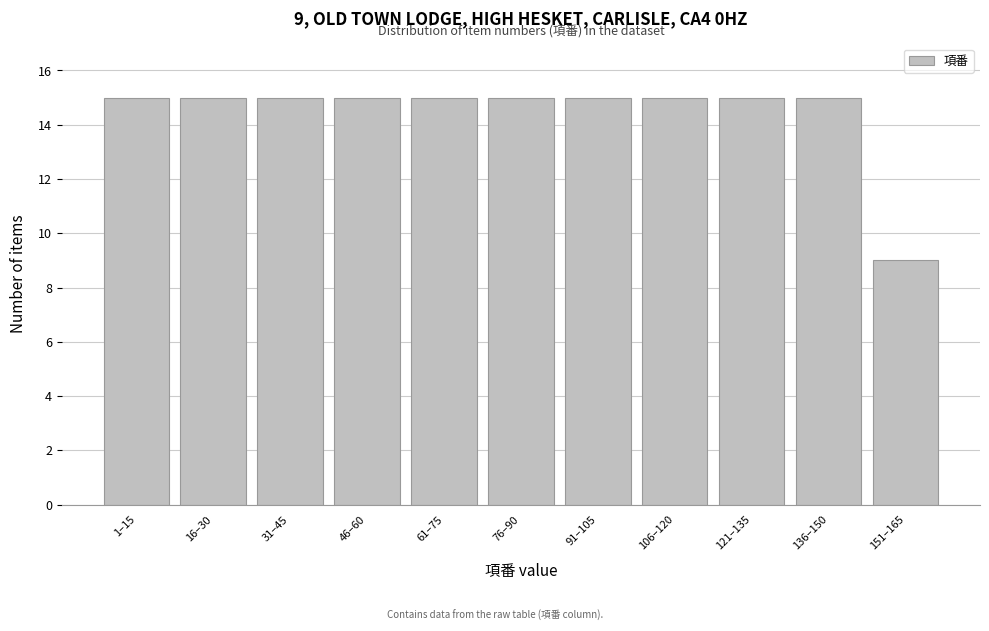

Reading left to right, list all the values displayed in this chart.

1–15=15	16–30=15	31–45=15	46–60=15	61–75=15	76–90=15	91–105=15	106–120=15	121–135=15	136–150=15	151–165=9